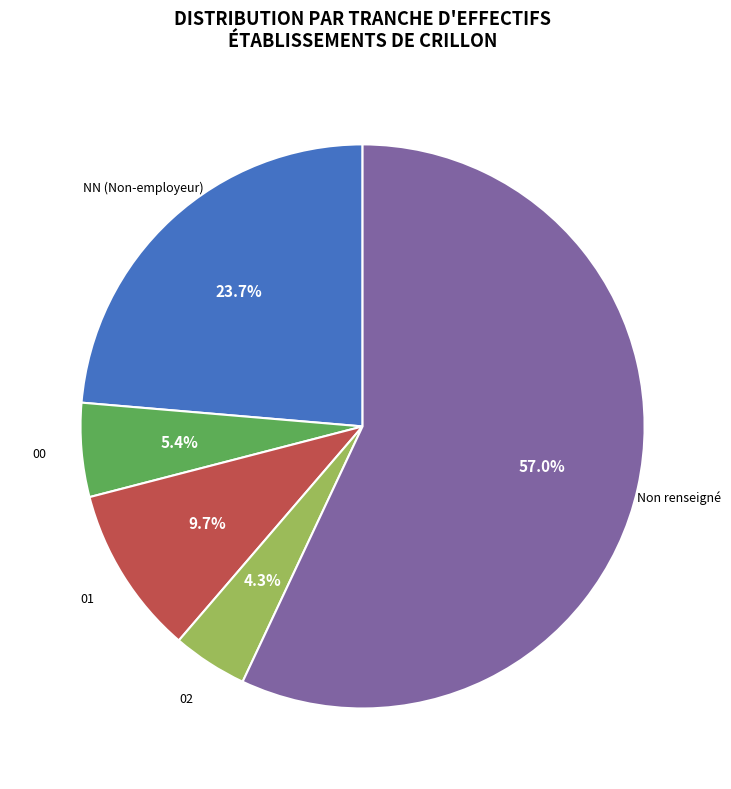

Does any single category account for the majority?

Yes